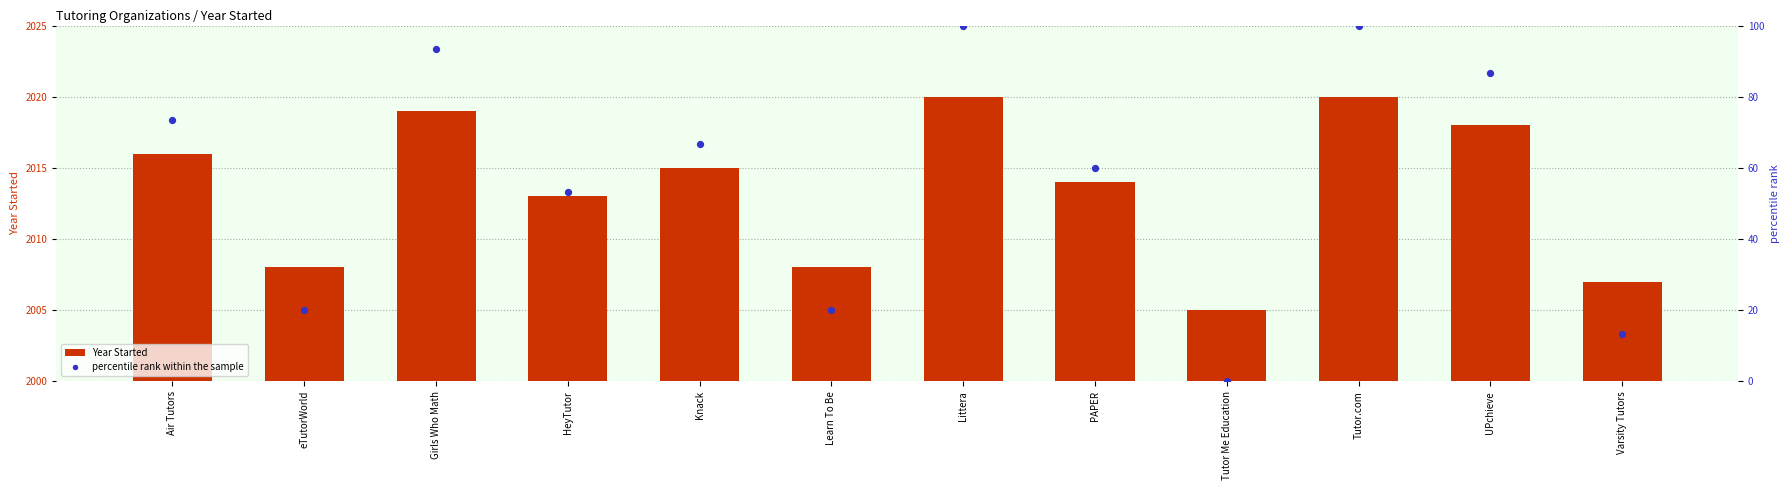

Which series has the largest total across all categories?

Year Started